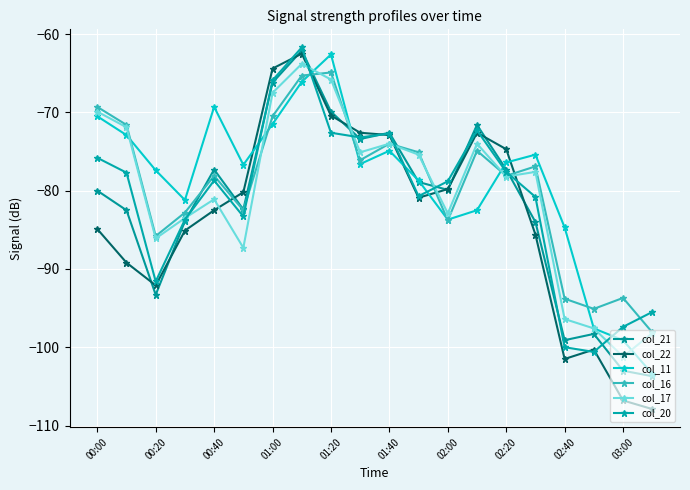

Is this an area chart (filled region under the line)?

No